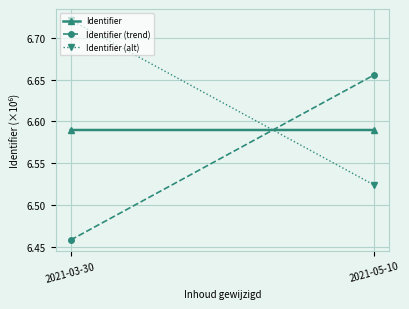

The Identifier series shows 3.1 at 2021-03-30. True or false?

False